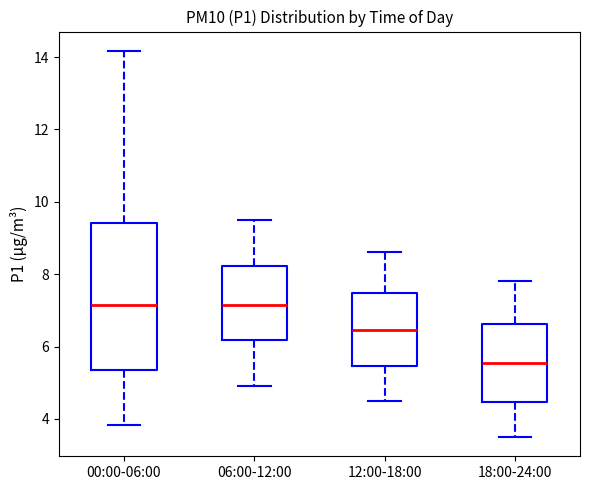

Where does the median line of the box for 18:00-24:00 sit on the y-axis? The values are not printed on the chart, so give them approximately, as read against the axis.

5.6